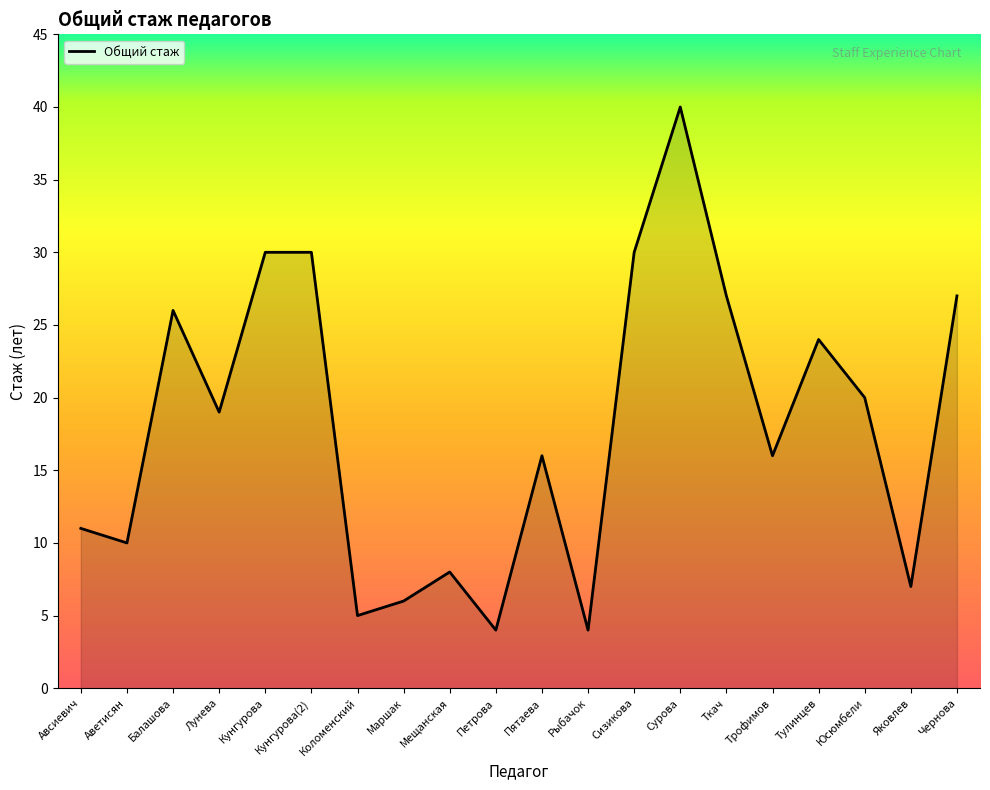

What is the average value?

18